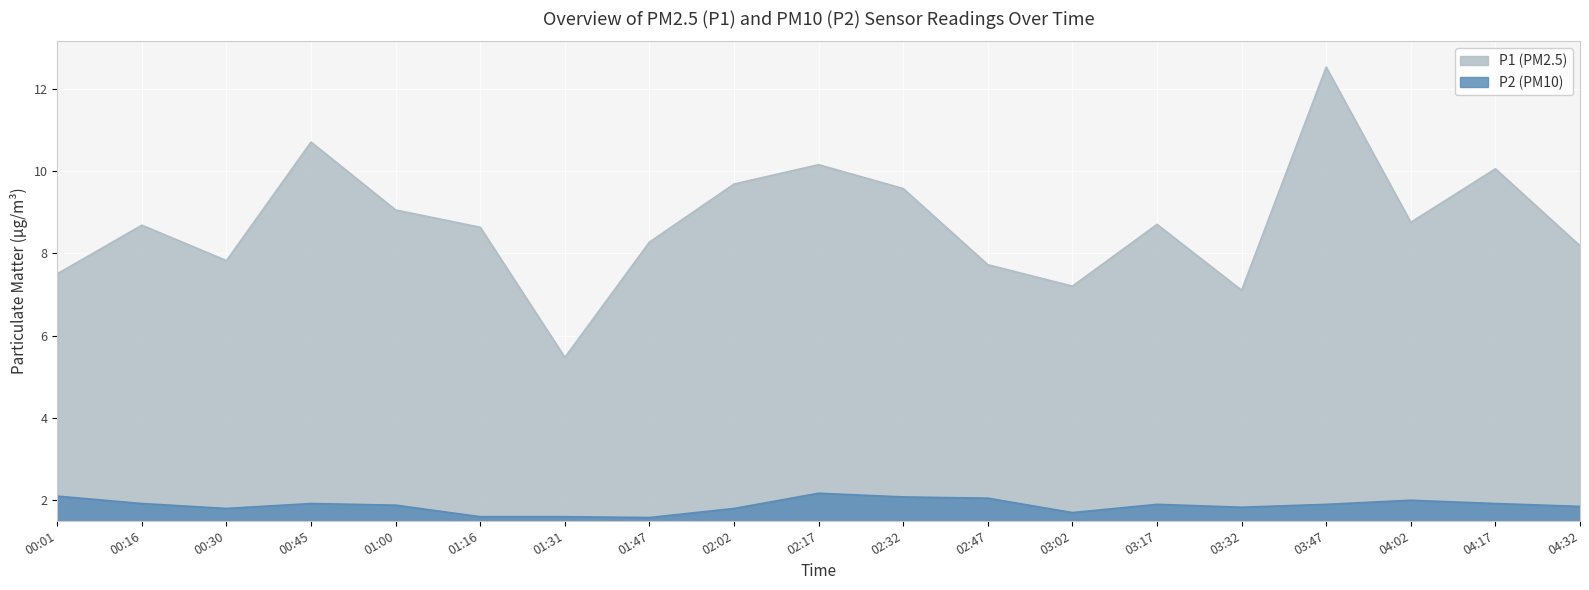

True or false: P2 and P1 intersect in this chart.

False